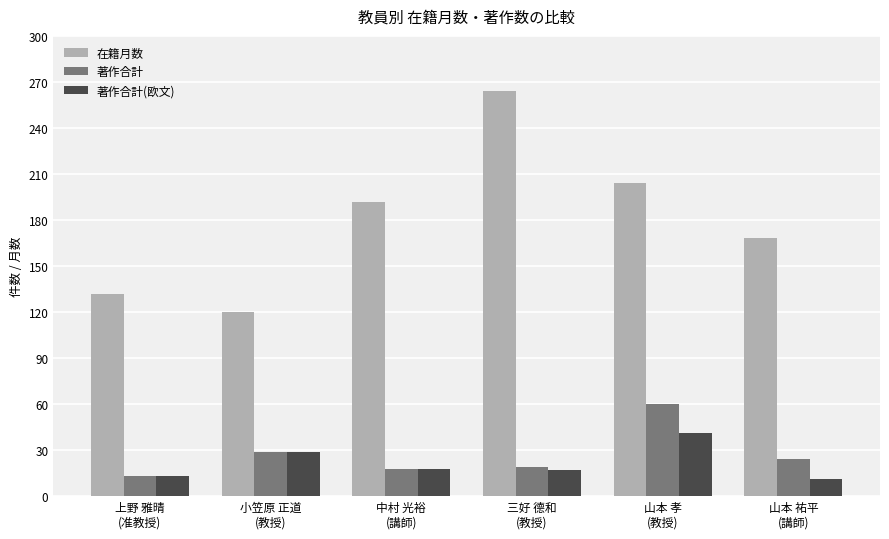

What is the difference between the maximum and minimum values in the 著作合計 series?

47